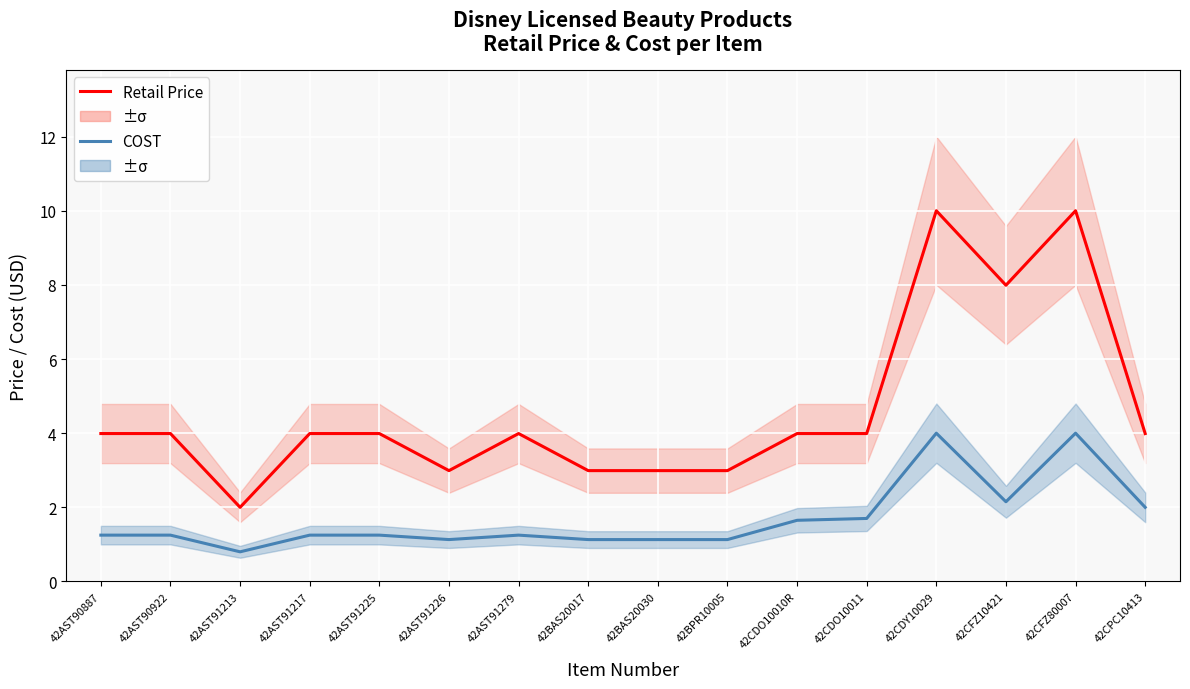

At which category is the sum across all series the highest?

42CDY10029